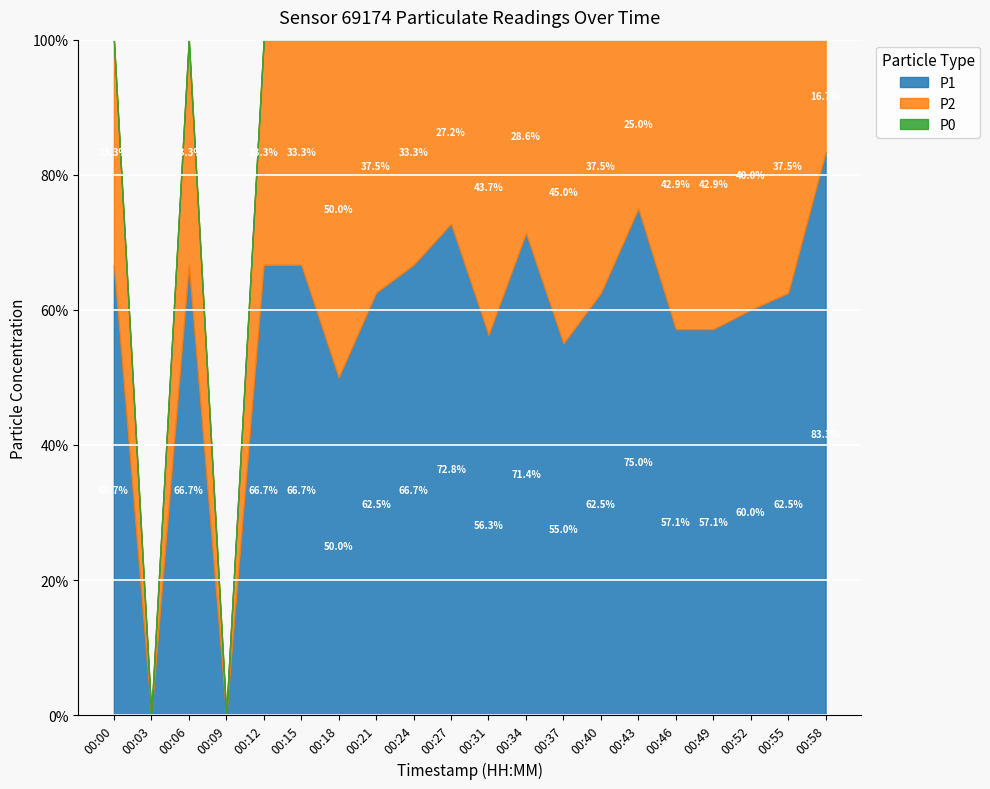

True or false: P0 has more than 0 interior local peaks.

False